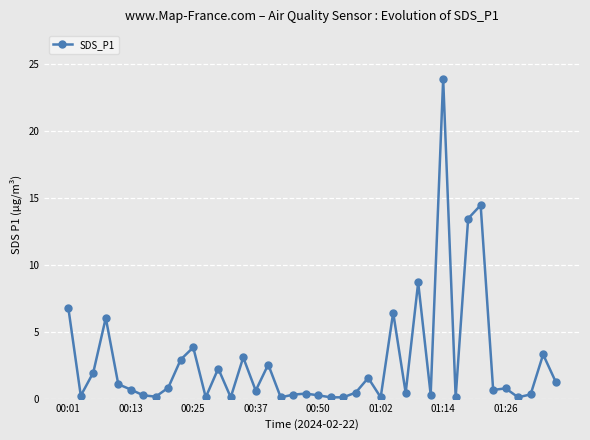

What is the average value?

2.8